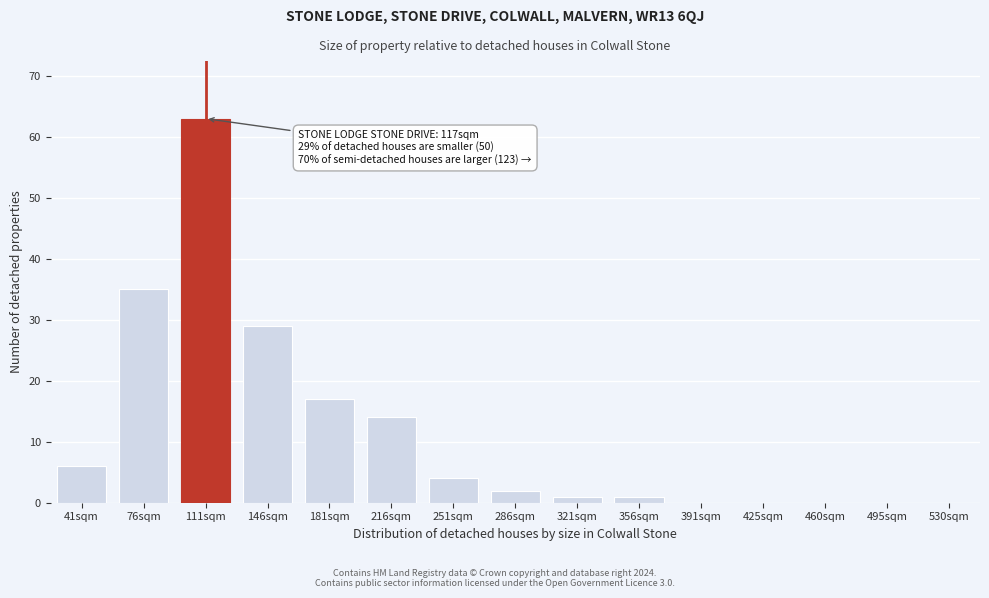

Reading left to right, what are all the values shown in this chart?

41sqm=6	76sqm=35	111sqm=63	146sqm=29	181sqm=17	216sqm=14	251sqm=4	286sqm=2	321sqm=1	356sqm=1	391sqm=0	425sqm=0	460sqm=0	495sqm=0	530sqm=0